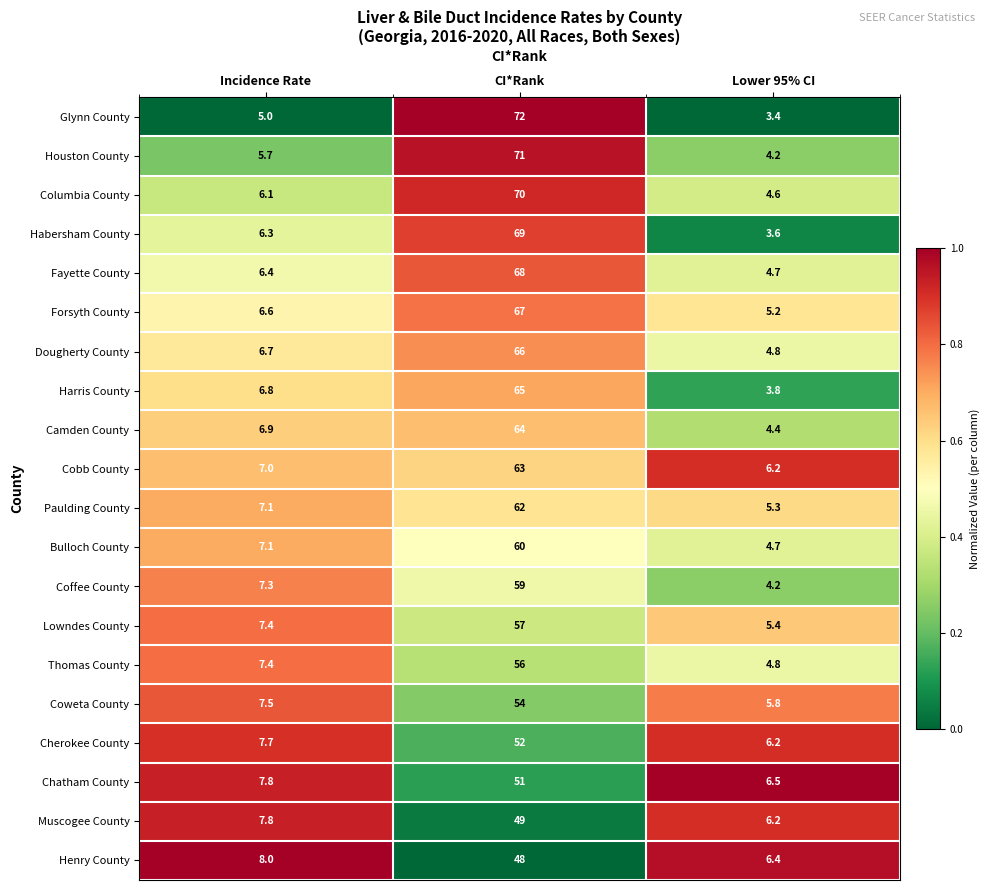

Which label corresponds to the largest value in the chart?

CI*Rank